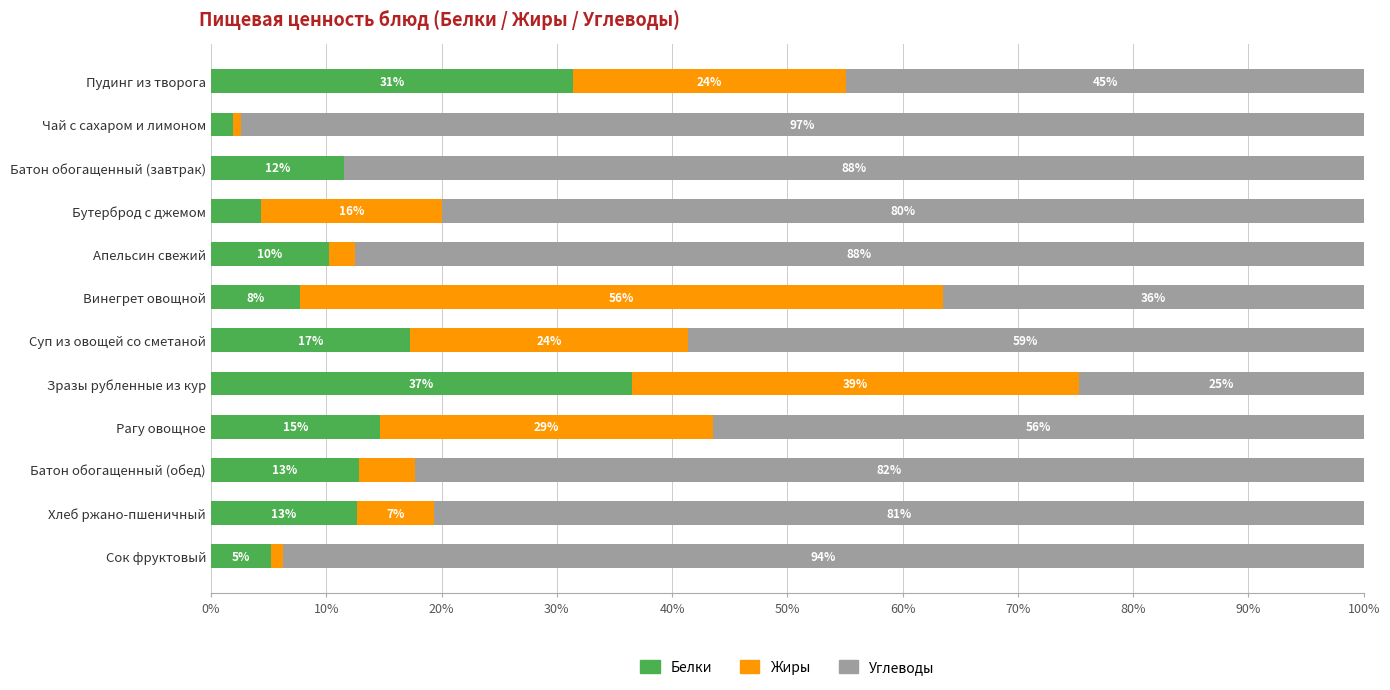

What are all the series names shown in the legend?

Белки, Жиры, Углеводы